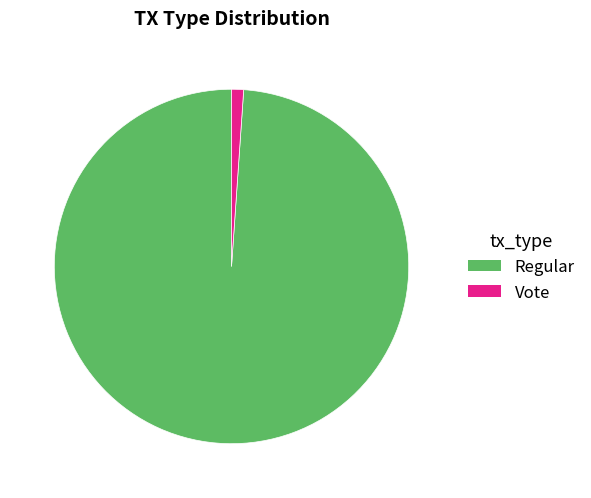

Is there any slice that represents more than half of the pie?

Yes